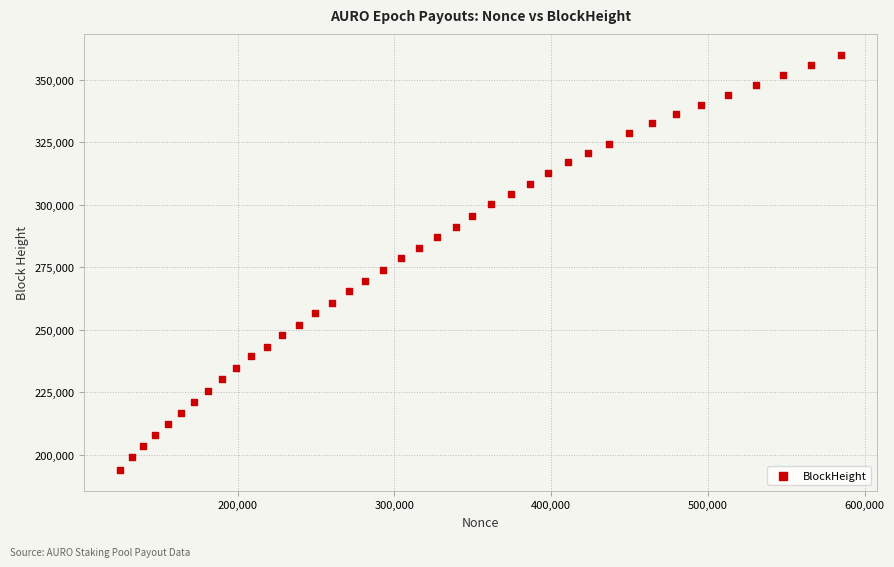

What is the range of Y values (max minus min)?

166086